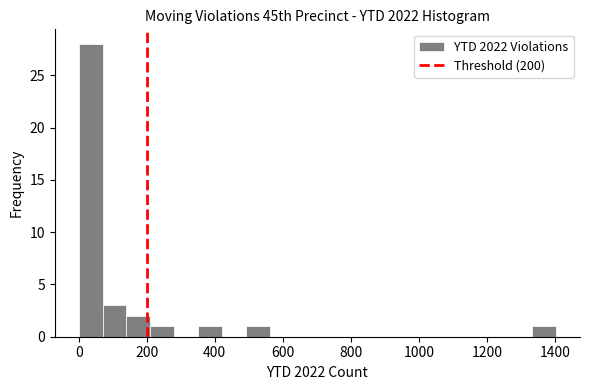

Around what value on the x-axis is the tallest bar? Give the approximate position of its centre, as read against the axis.

40